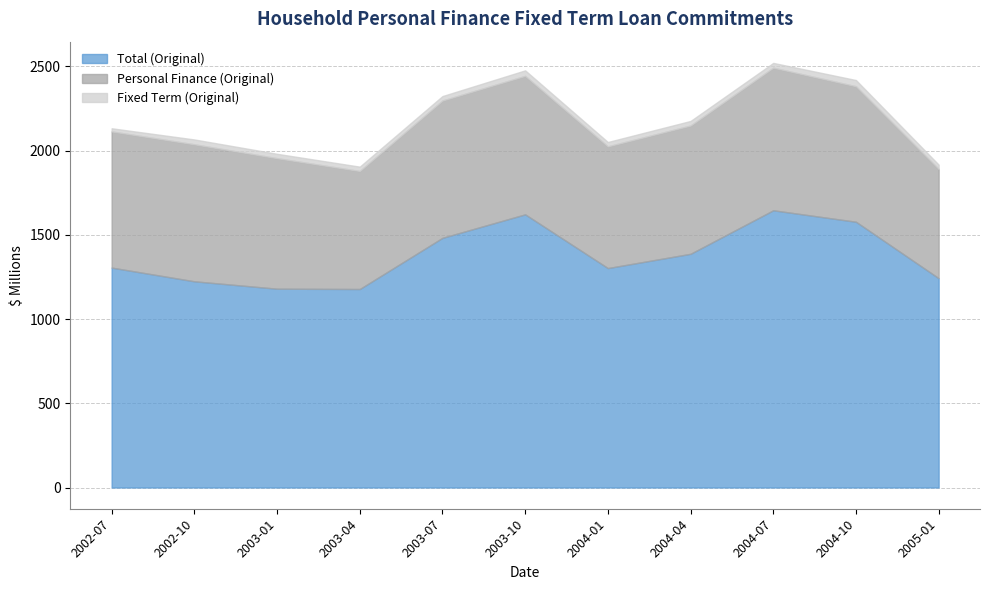

Which has a higher value, 2003-04 or 2005-01?

2005-01